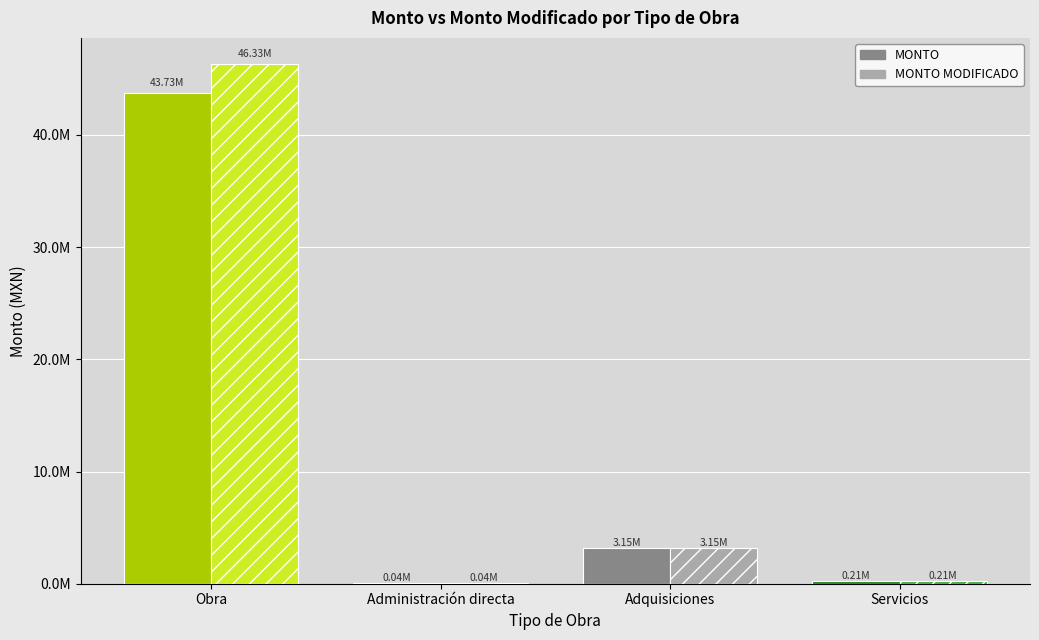

Rank the series by their average value, from lowest to highest.

MONTO, MONTO MODIFICADO